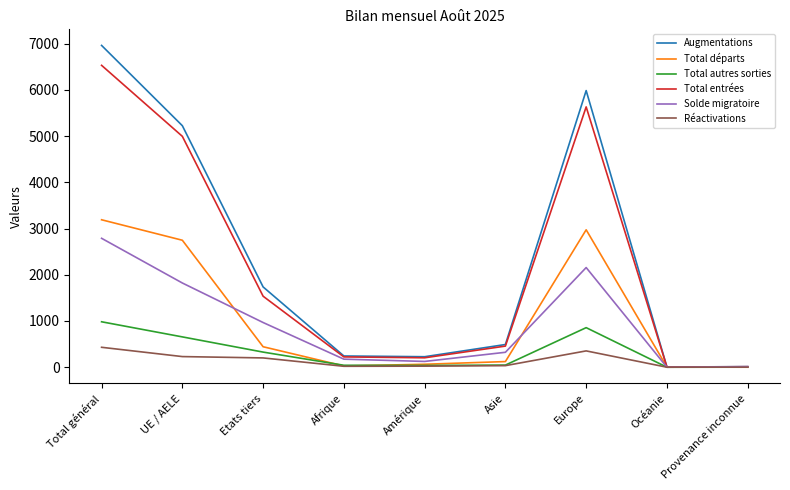

At which category is the sum across all series the highest?

Total général